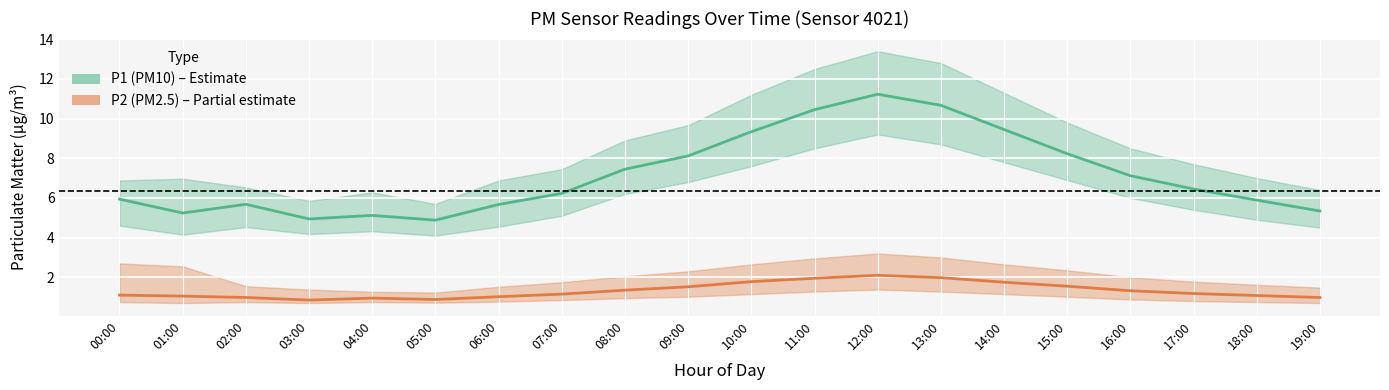

Reading left to right, what are all the values shown in this chart?

P1 mean: 5.9	5.2	5.7	4.9	5.1	4.9	5.7	6.2	7.5	8.1	9.3	10.4	11.2	10.7	9.4	8.2	7.1	6.5	5.9	5.3
P2 mean: 1.1	1.1	1.0	0.8	0.9	0.9	1.0	1.1	1.4	1.5	1.8	1.9	2.1	2.0	1.8	1.6	1.3	1.2	1.1	1.0